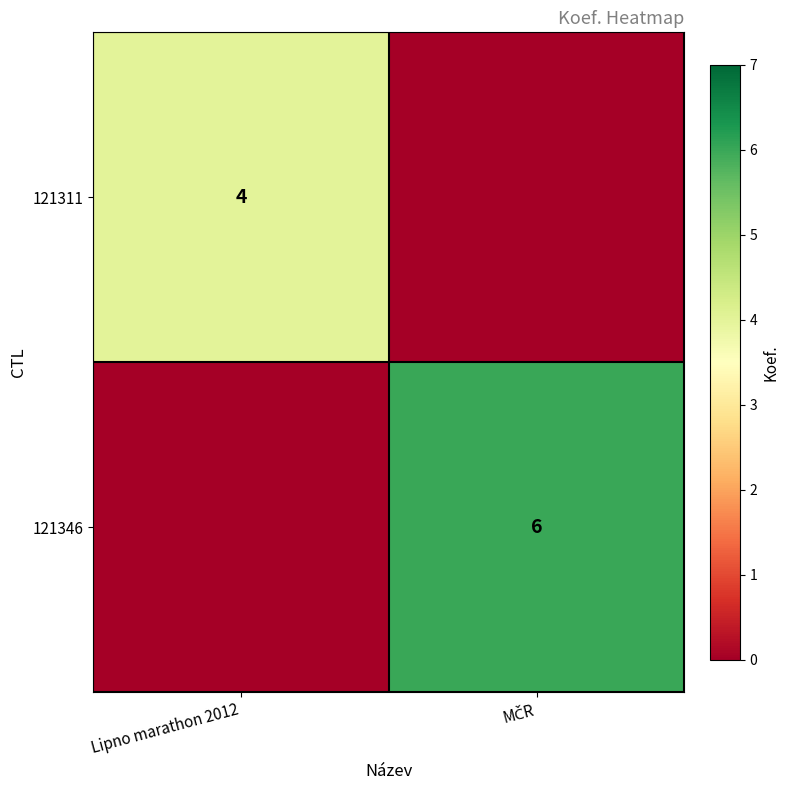

The value of 121311 at Lipno marathon 2012 is 1. True or false?

False